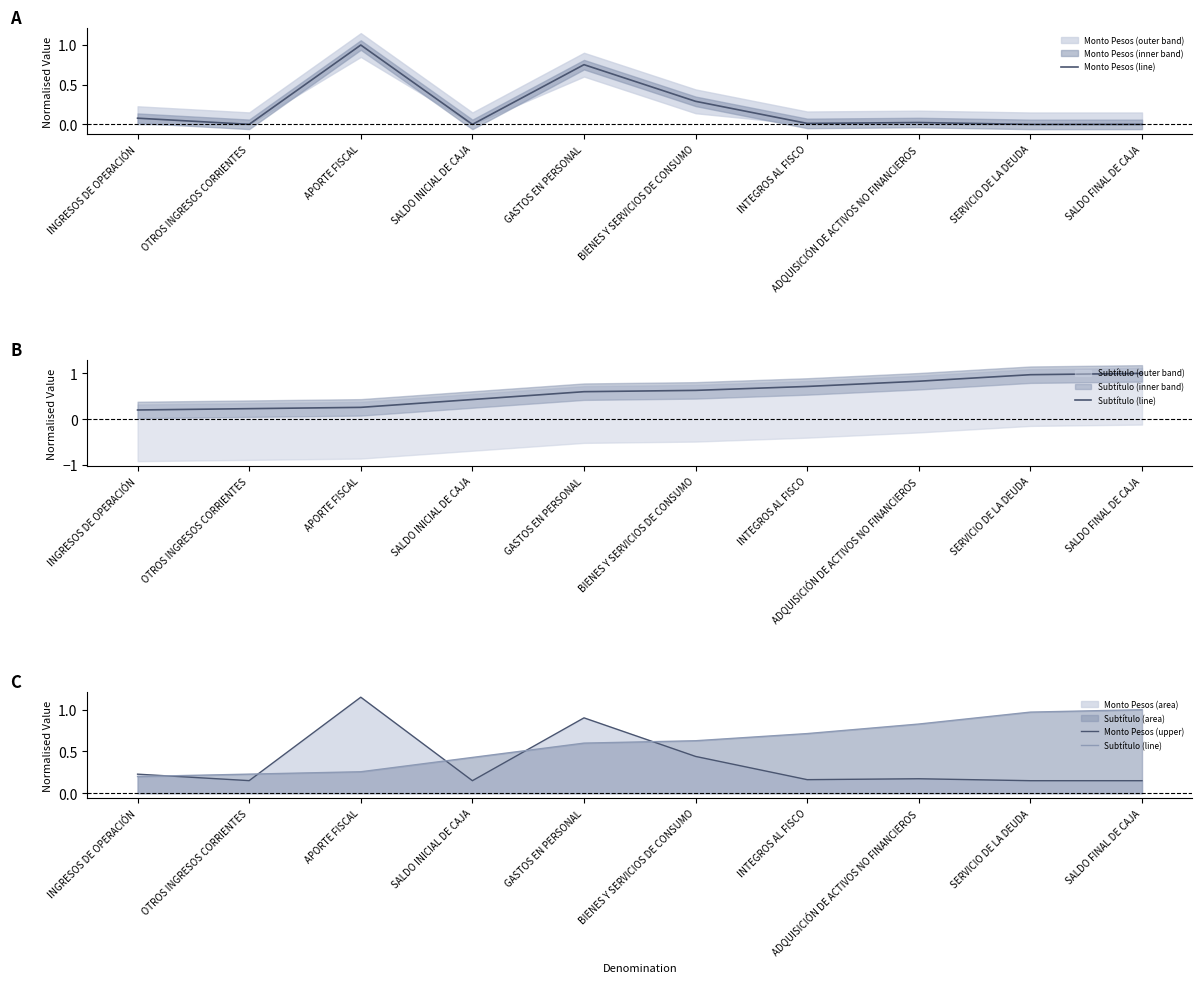

What is the label of the 2nd point from the left?

OTROS INGRESOS CORRIENTES